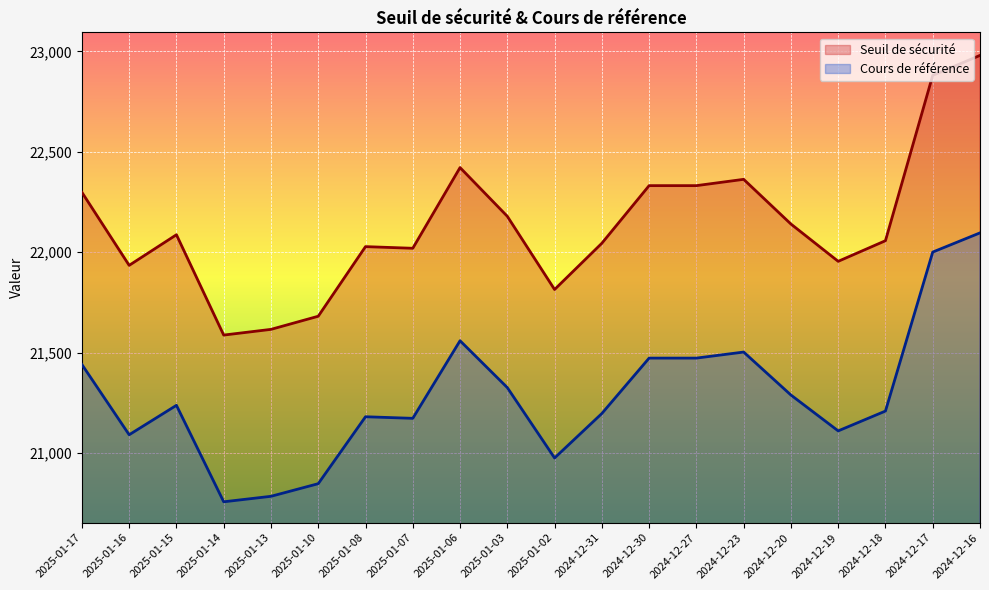

True or false: Seuil de sécurité and Cours de référence cross at least once.

False